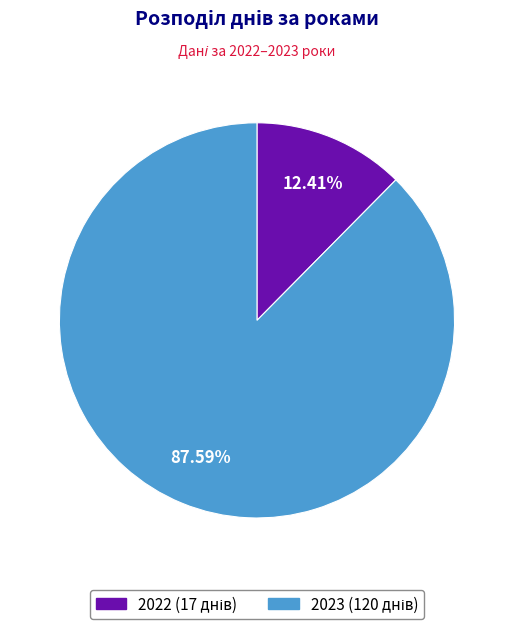

What percentage do 2023 and 2022 together represent?

100.0%